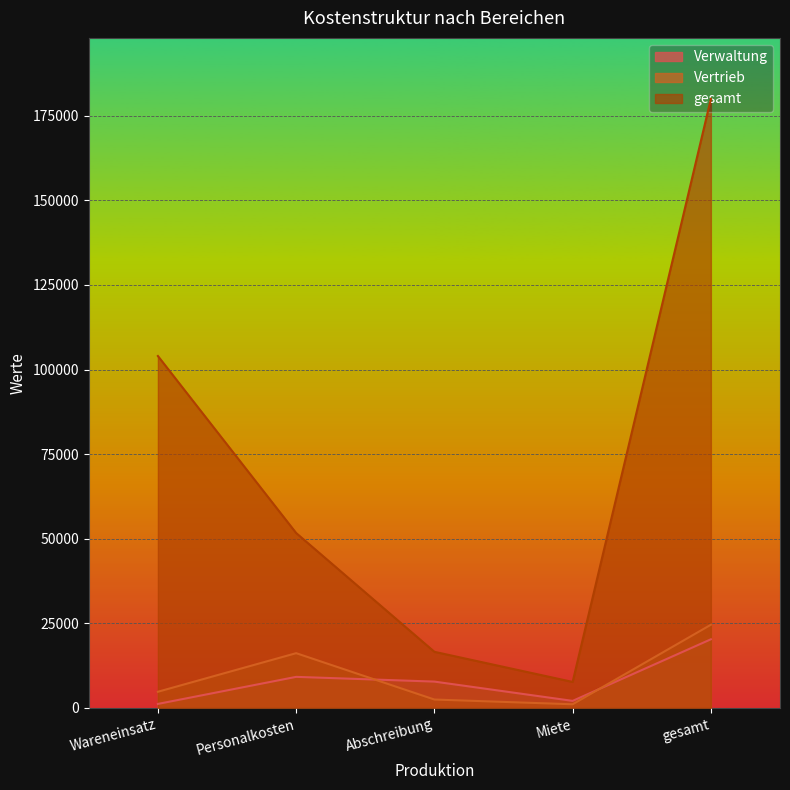

Which series has the widest spread of values?

gesamt